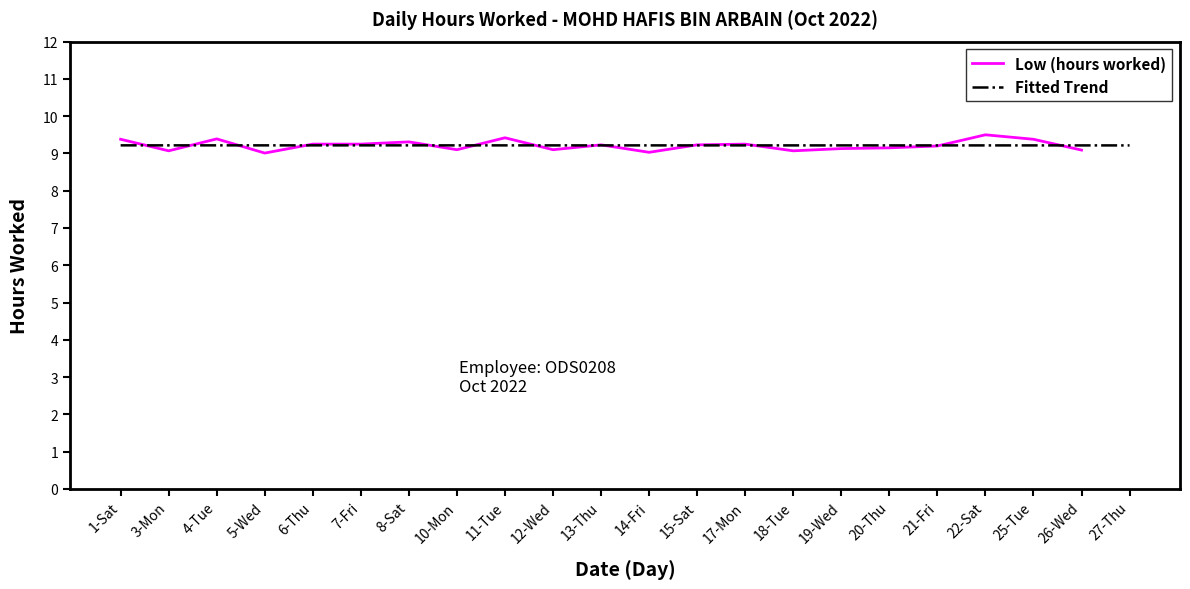

Which has a higher value, 7-Fri or 21-Fri?

7-Fri